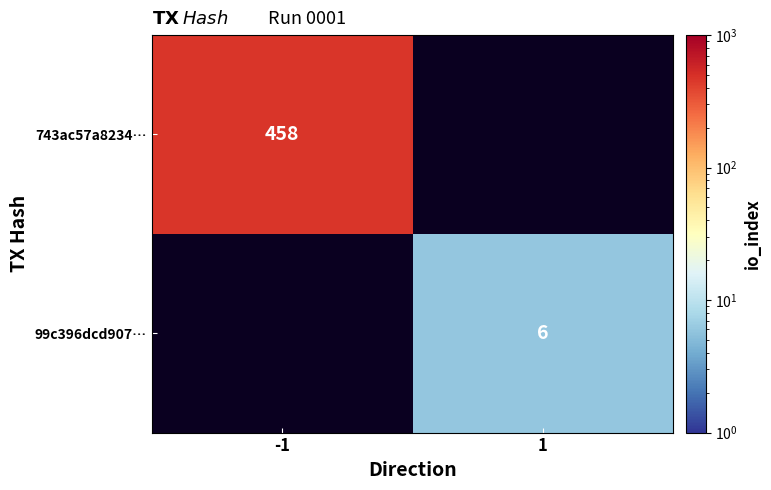

True or false: 743ac57a8234… has a value of 239 at -1.

False